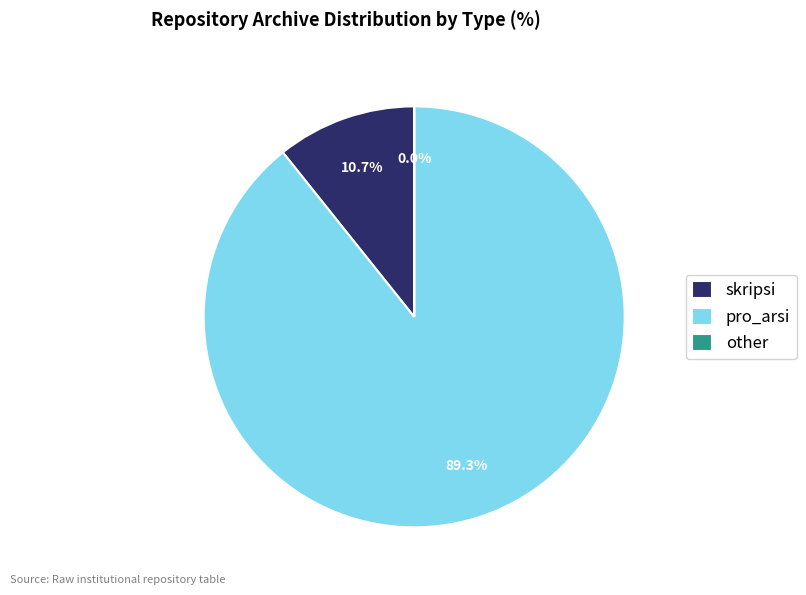

True or false: pro_arsi accounts for 89% of the total.

True